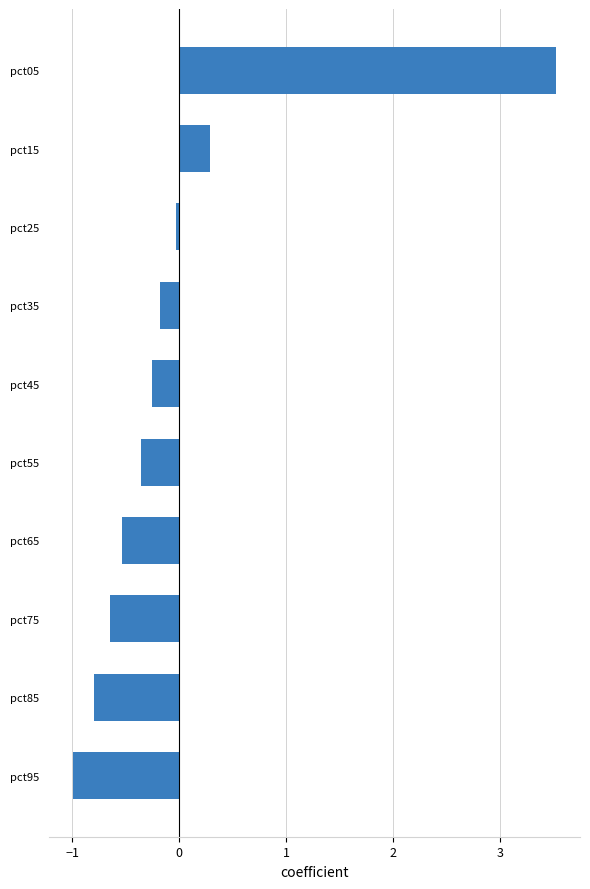

Read the value at pct75.

-0.6